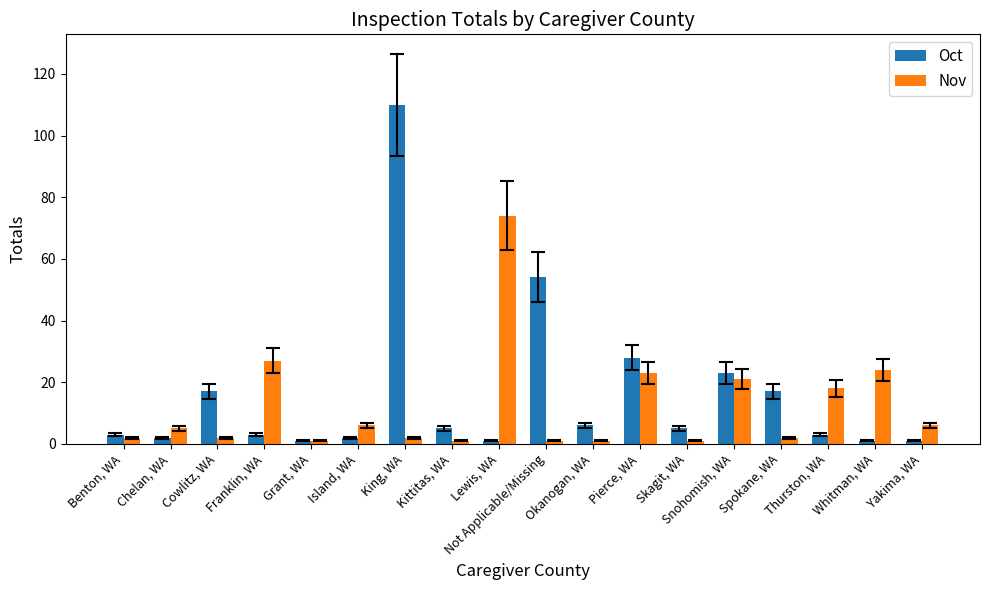

Which category has the highest value in the Oct series?

King, WA